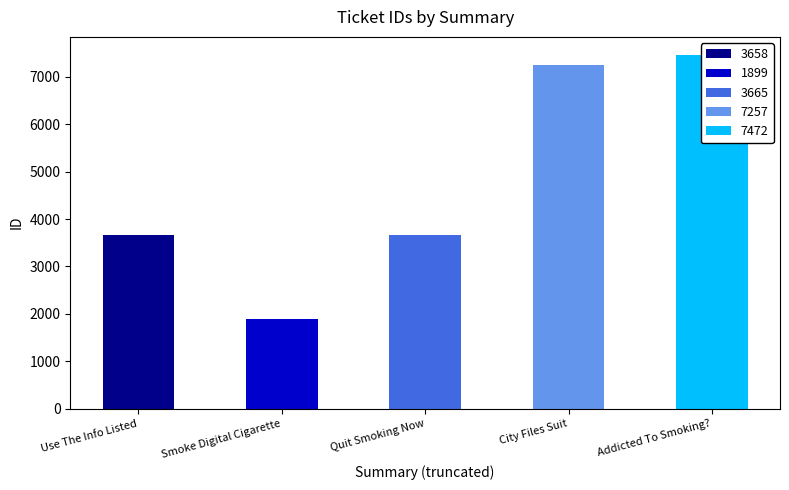

What is the change in value from Quit Smoking Now to City Files Suit?

+3592